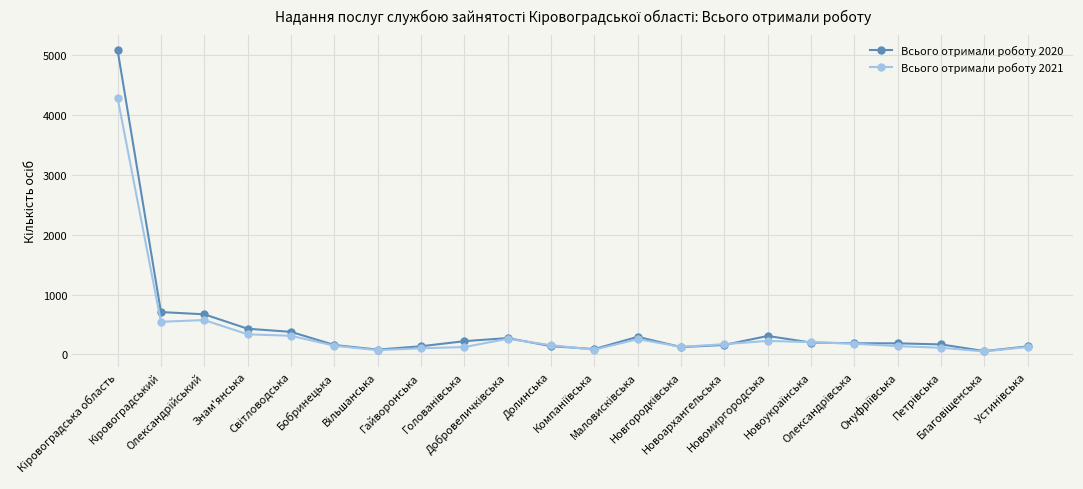

What is the maximum value for Всього отримали роботу 2021?

4285